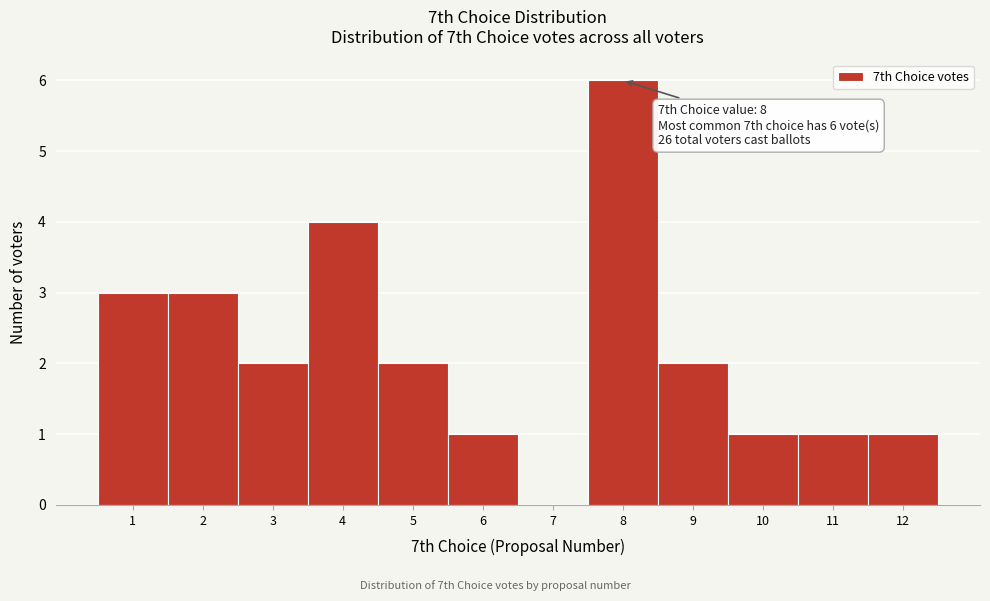

Over which range of the x-axis is the bar tallest?

7.5 to 8.5